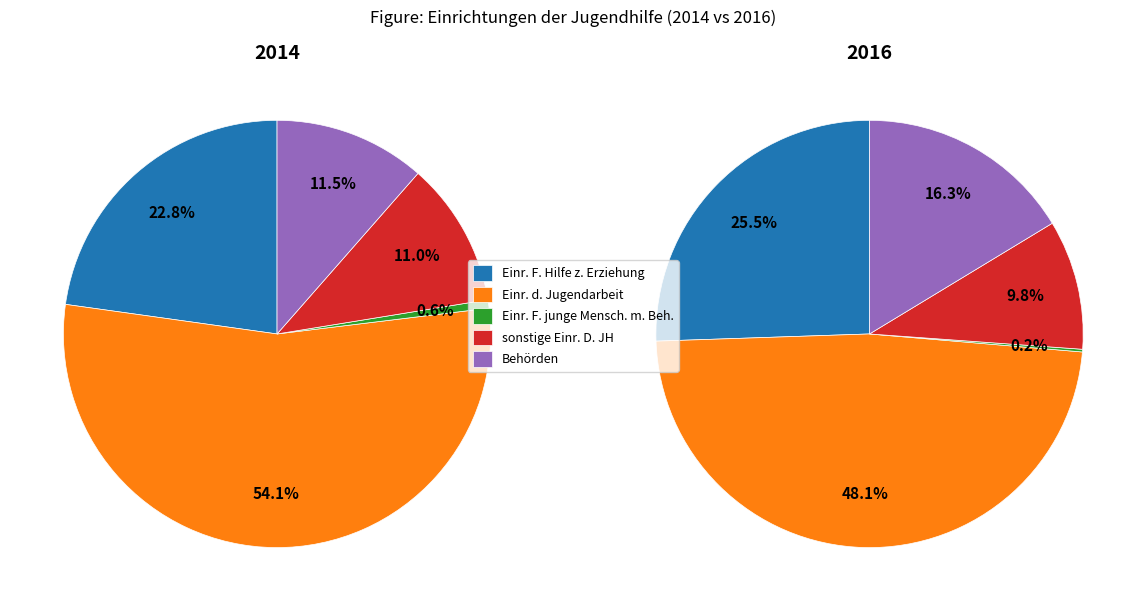

True or false: Einr. d. Jugendarbeit accounts for 48% of the total.

True